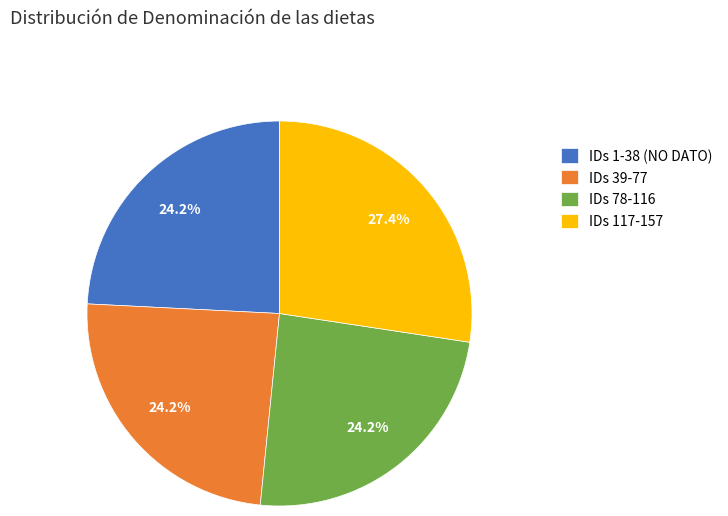

Do IDs 1-38 (NO DATO) and IDs 39-77 together represent more than half of the pie?

No